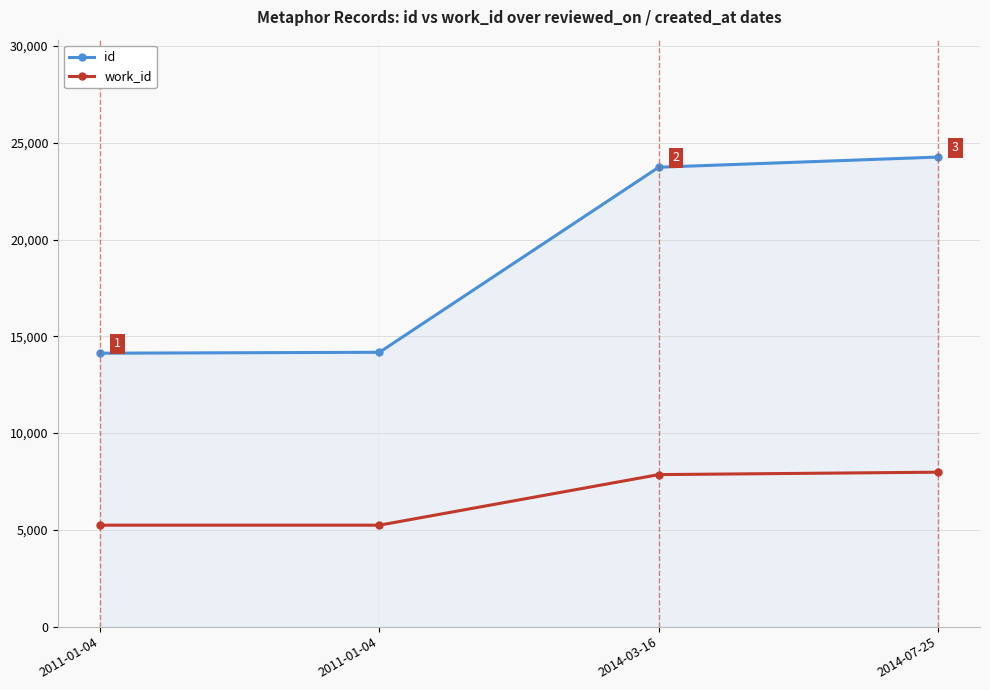

Reading left to right, extract all data points from this chart.

id: 2011-01-04=14131	2011-01-04=14178	2014-03-16=23742	2014-07-25=24267
work_id: 2011-01-04=5244	2011-01-04=5244	2014-03-16=7857	2014-07-25=7982